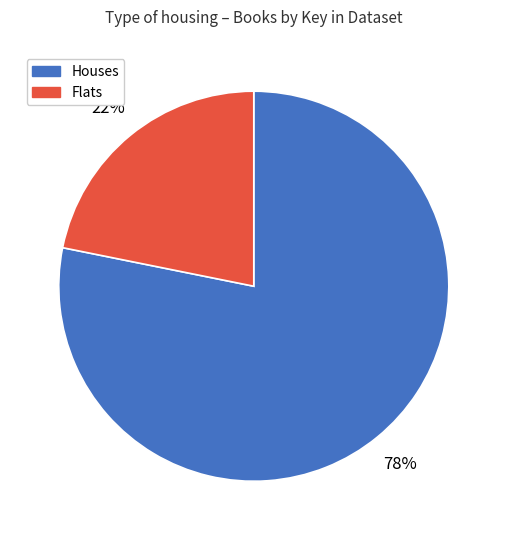

Is there a majority slice in this chart?

Yes